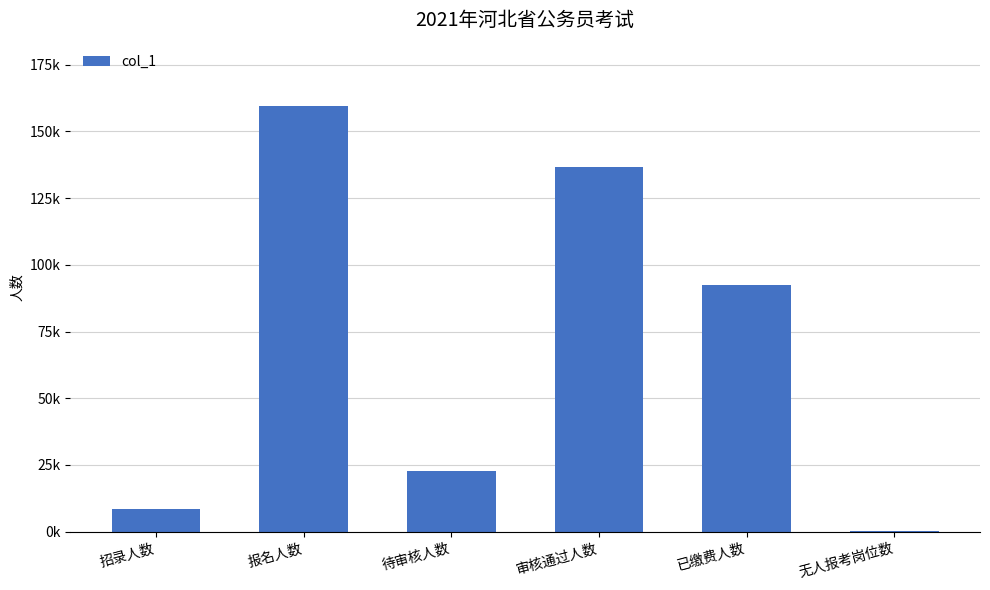

What is the greatest value displayed?

159356